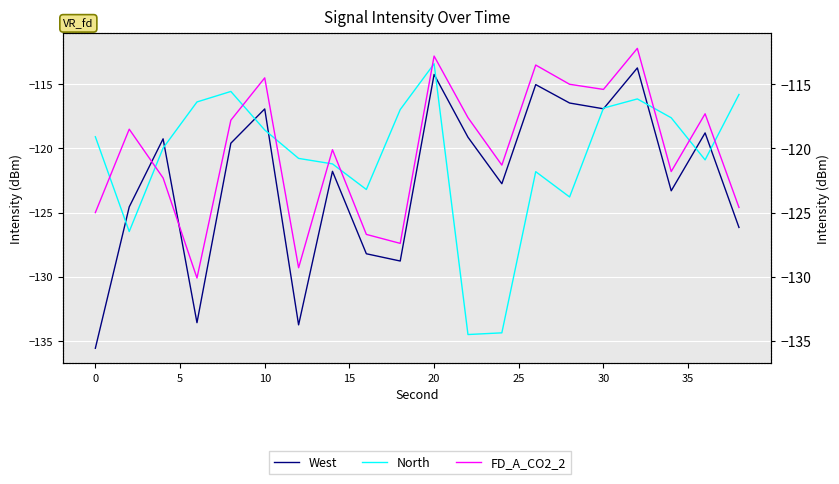

How many data points does each series have?

20